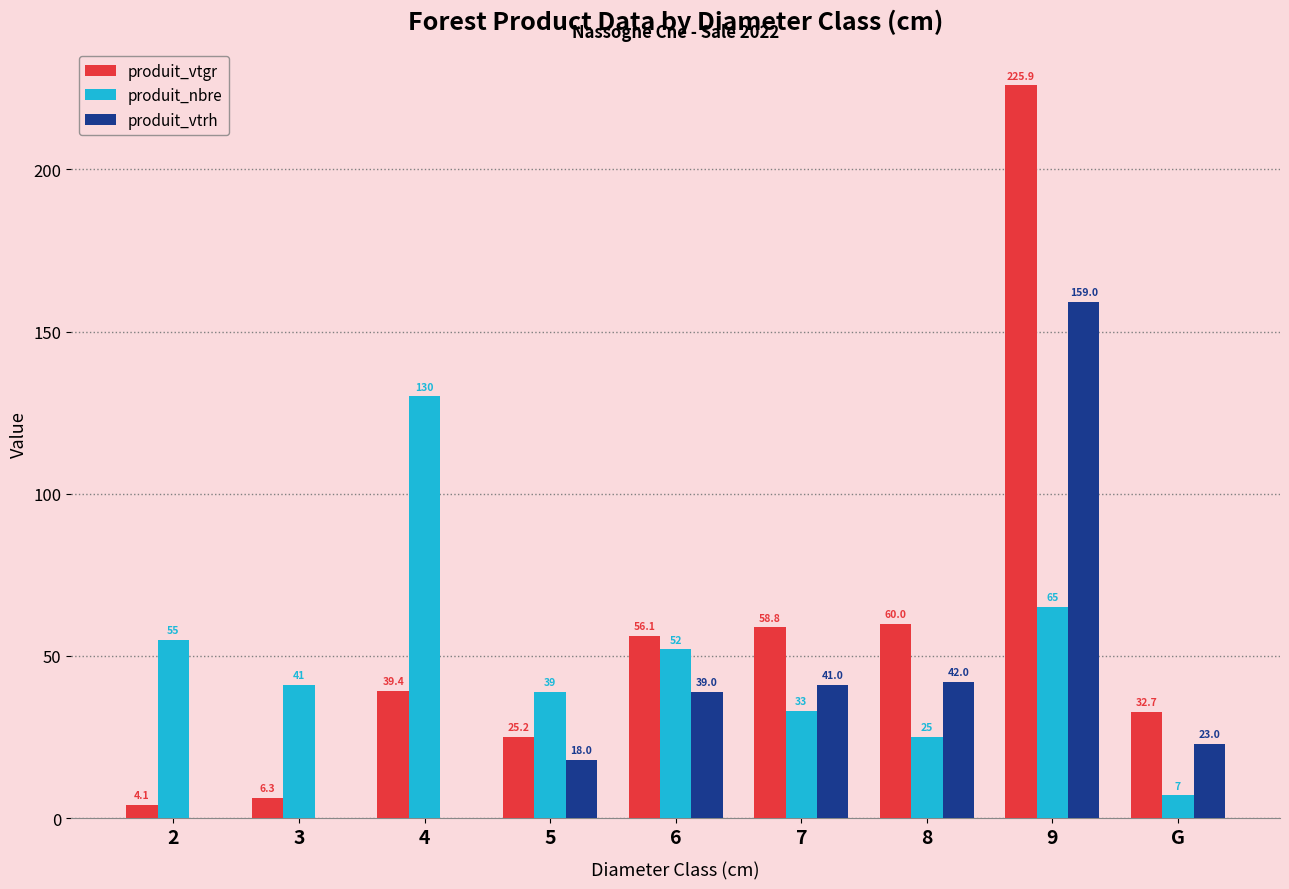

Which series has the largest range (max minus min)?

produit_vtgr